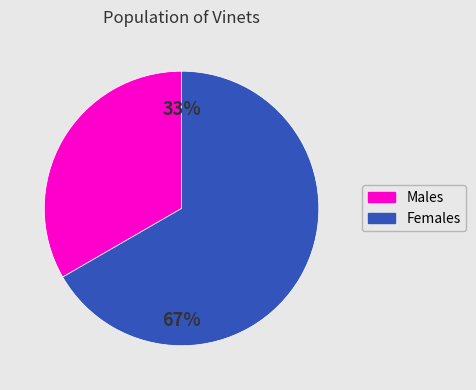

Is there a majority slice in this chart?

Yes